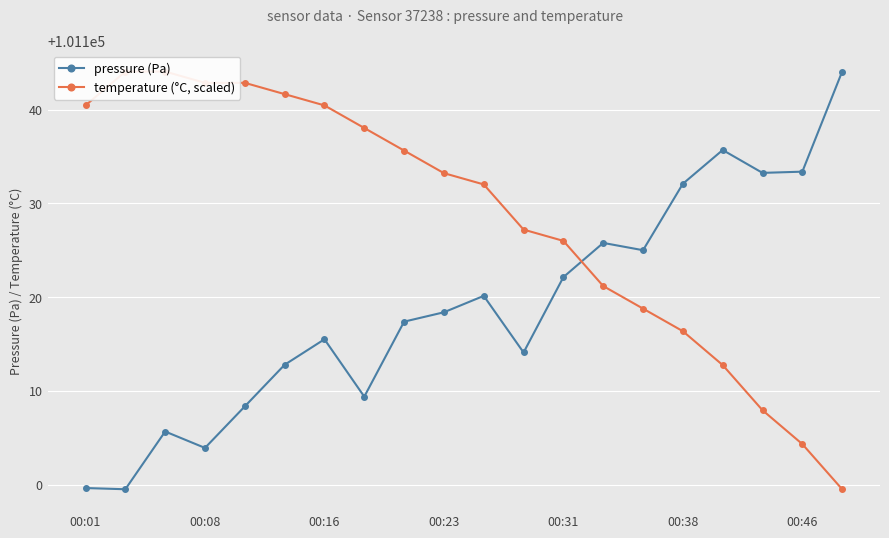

True or false: pressure (Pa) and temperature (°C, scaled) intersect in this chart.

True